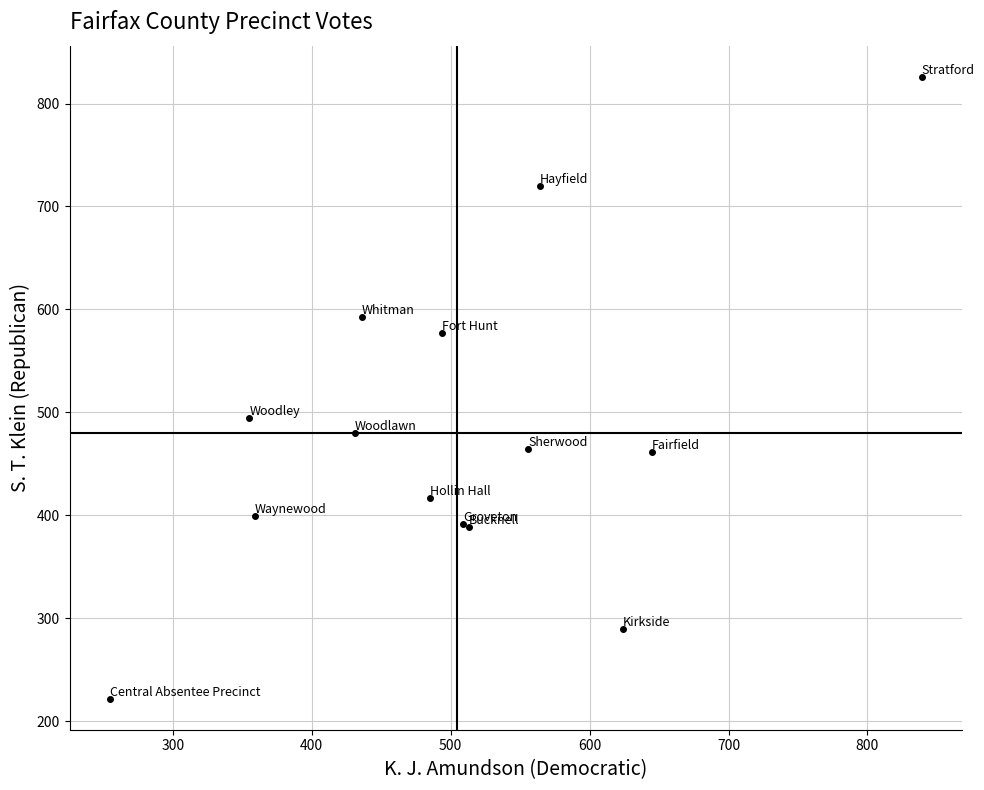

What Y value in the scatter plot is closest to 524?

495